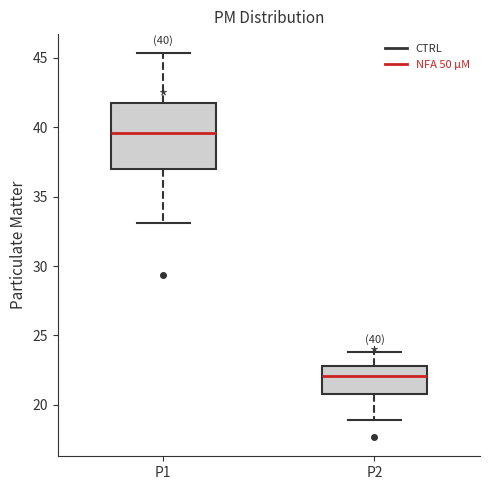

Which box is the tallest, from its lower edge to its upper edge?

P1